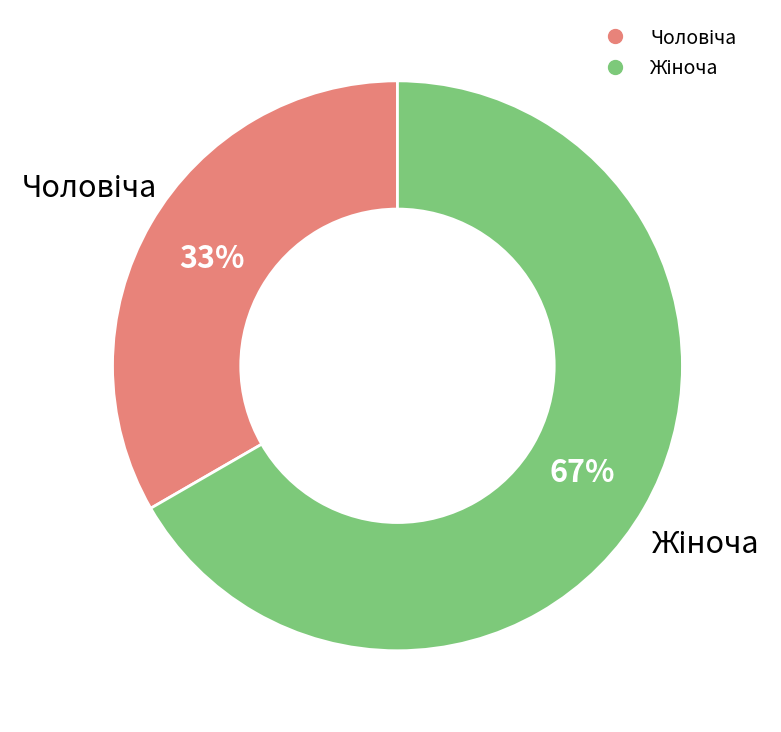

How many segments does this pie chart have?

2